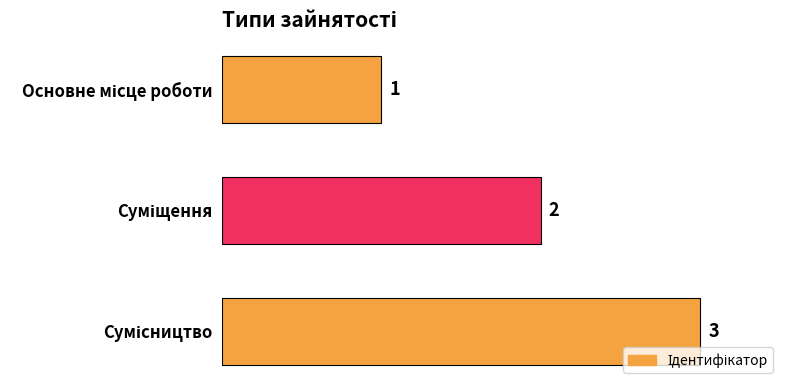

What is the greatest value displayed?

3